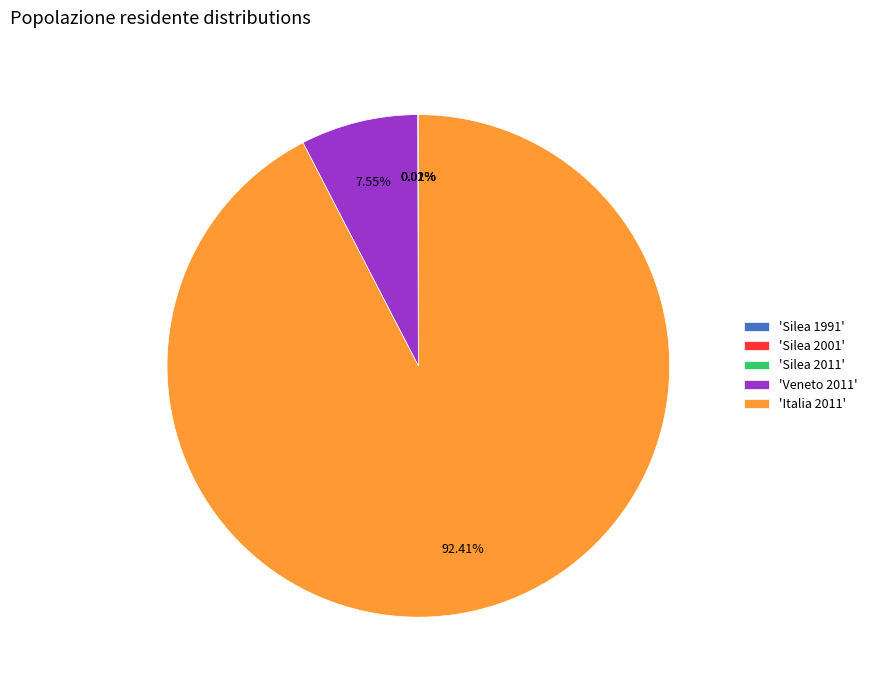

Which category accounts for the majority?

'Italia 2011'